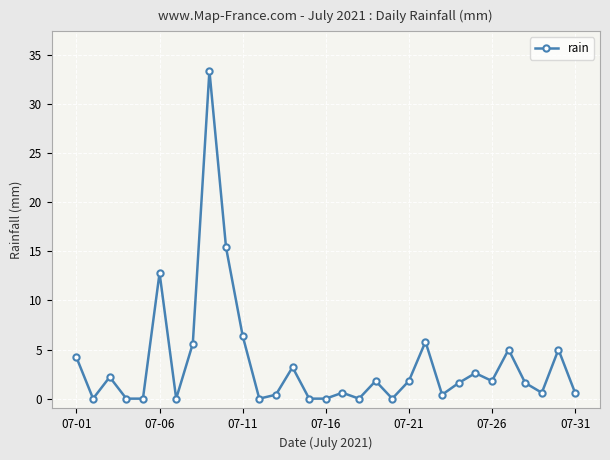

Reading left to right, what are all the values shown in this chart?

4.2	0.0	2.2	0.0	0.0	12.8	0.0	5.6	33.4	15.4	6.4	0.0	0.4	3.2	0.0	0.0	0.6	0.0	1.8	0.0	1.8	5.8	0.4	1.6	2.6	1.8	5.0	1.6	0.6	5.0	0.6